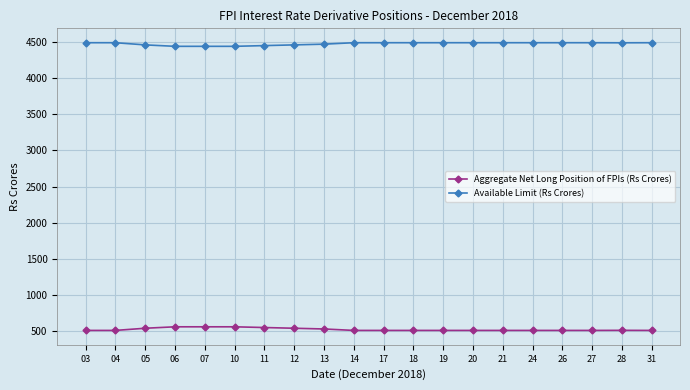

True or false: Available Limit (Rs Crores) and Aggregate Net Long Position of FPIs (Rs Crores) intersect in this chart.

False